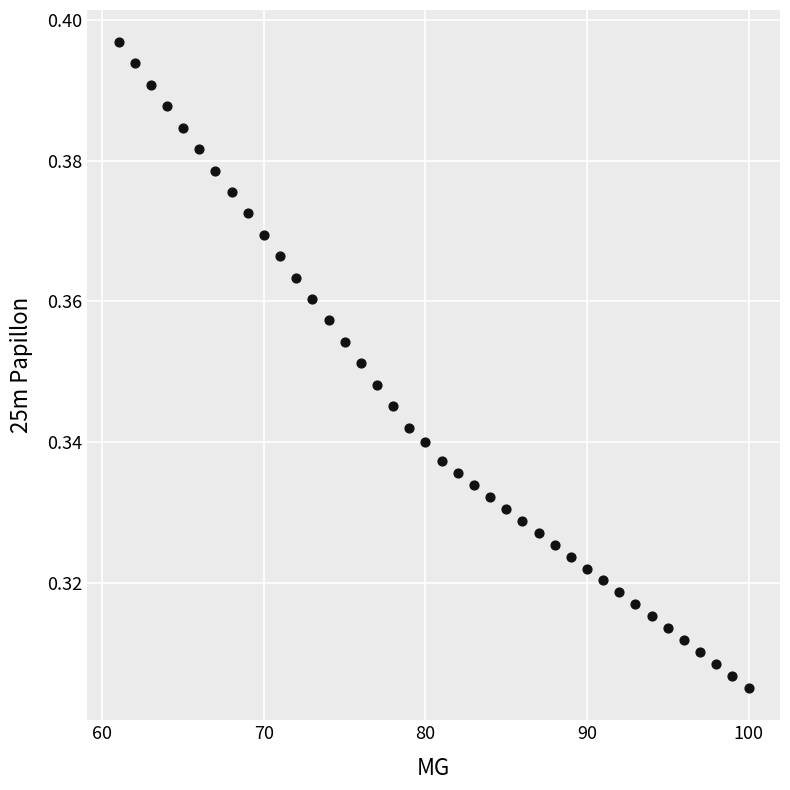

What is the range of X values (max minus min)?

39.0